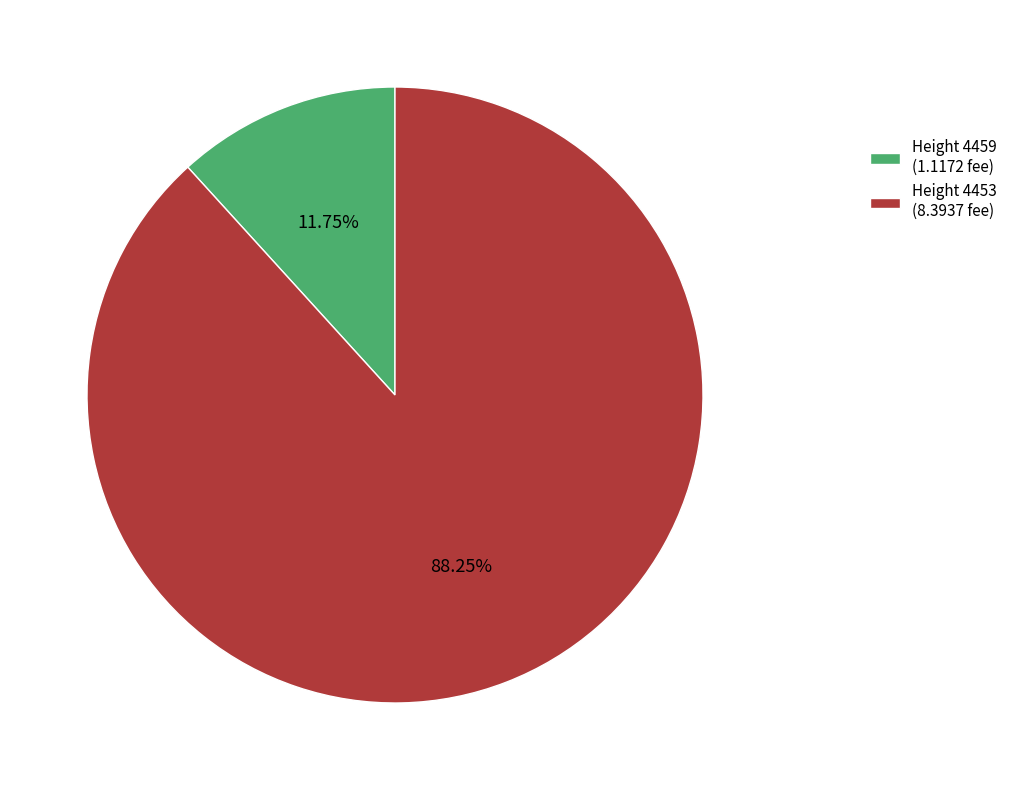

How many slices are in this pie chart?

2